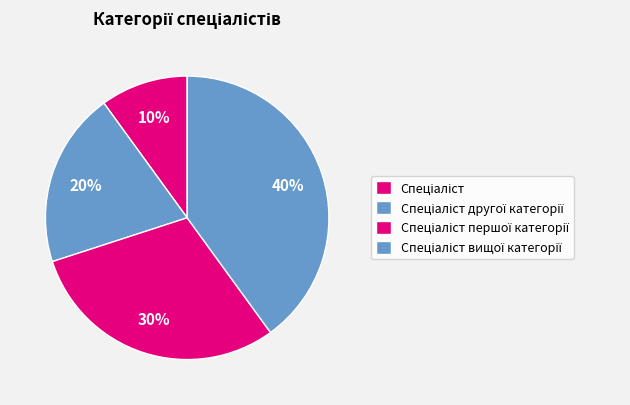

Count the number of slices in the pie.

4